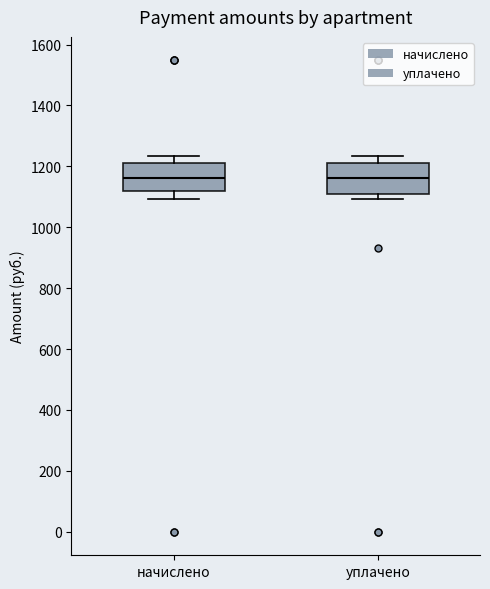

Reading left to right, read every box against the y-axis: the position of its median line, the range the box covers, and the ends of its whiskers. The values are not printed on the chart, so give them approximately, as read against the axis.

начислено: median 1160, box 1120 to 1220, whiskers 1100 to 1240
уплачено: median 1160, box 1100 to 1220, whiskers 1100 (just below the box's lower edge) to 1240